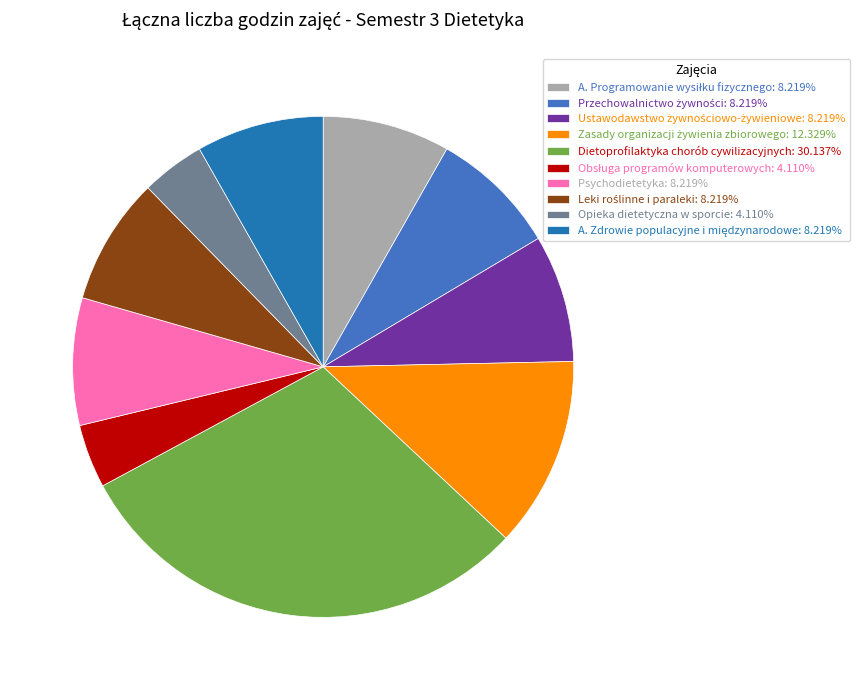

Does Opieka dietetyczna w sporcie: 4.110% account for over 50% of the chart?

No